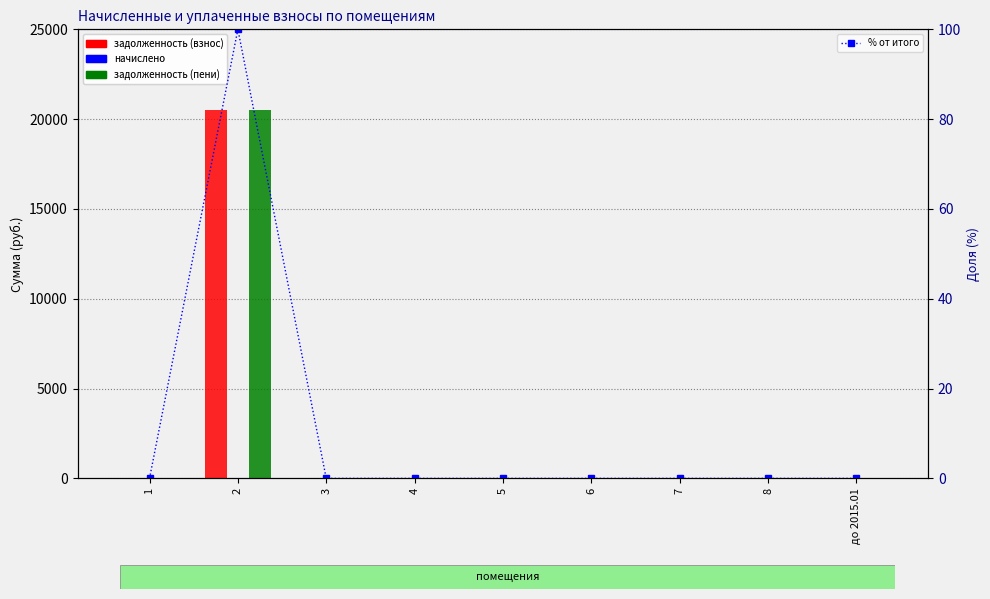

What is the sum of all задолженность (пени) values?

20522.2